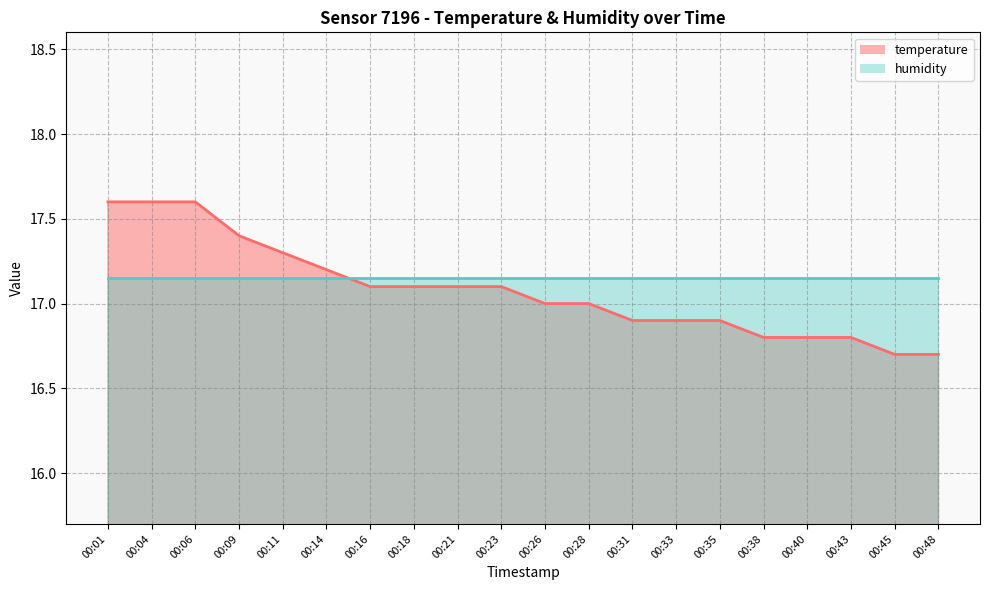

List the labels in order of value, smallest first.

00:45, 00:48, 00:38, 00:40, 00:43, 00:31, 00:33, 00:35, 00:26, 00:28, 00:16, 00:18, 00:21, 00:23, 00:14, 00:11, 00:09, 00:01, 00:04, 00:06